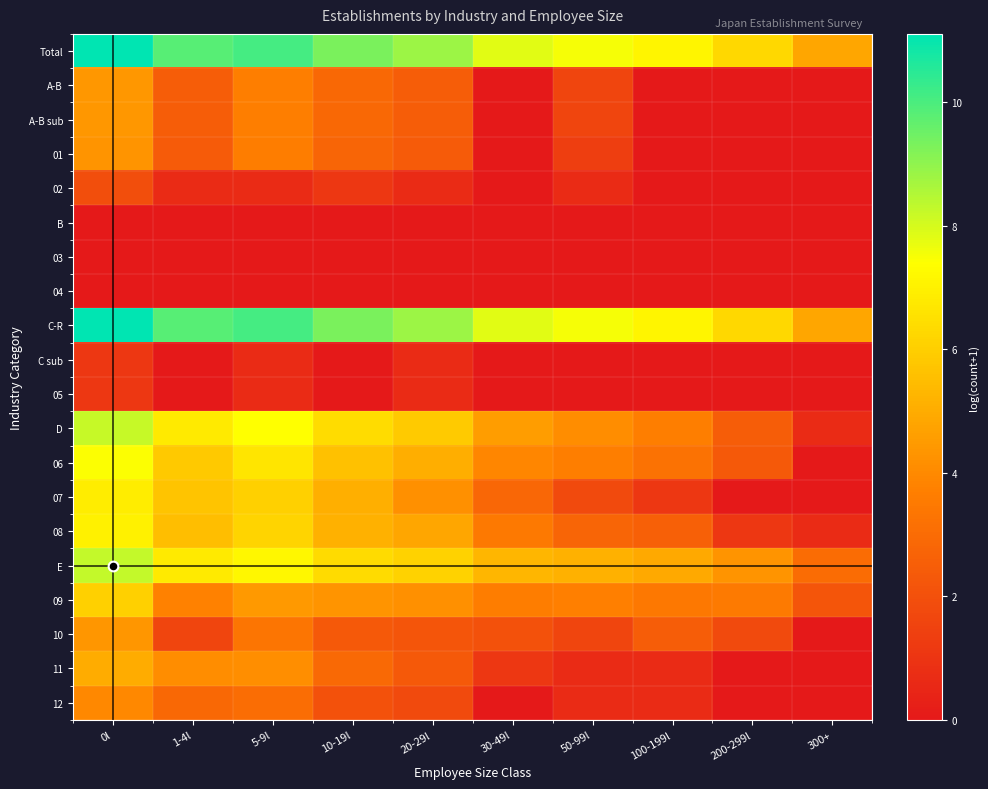

What is the spread (max minus min) of values at 200-299l?

6.3